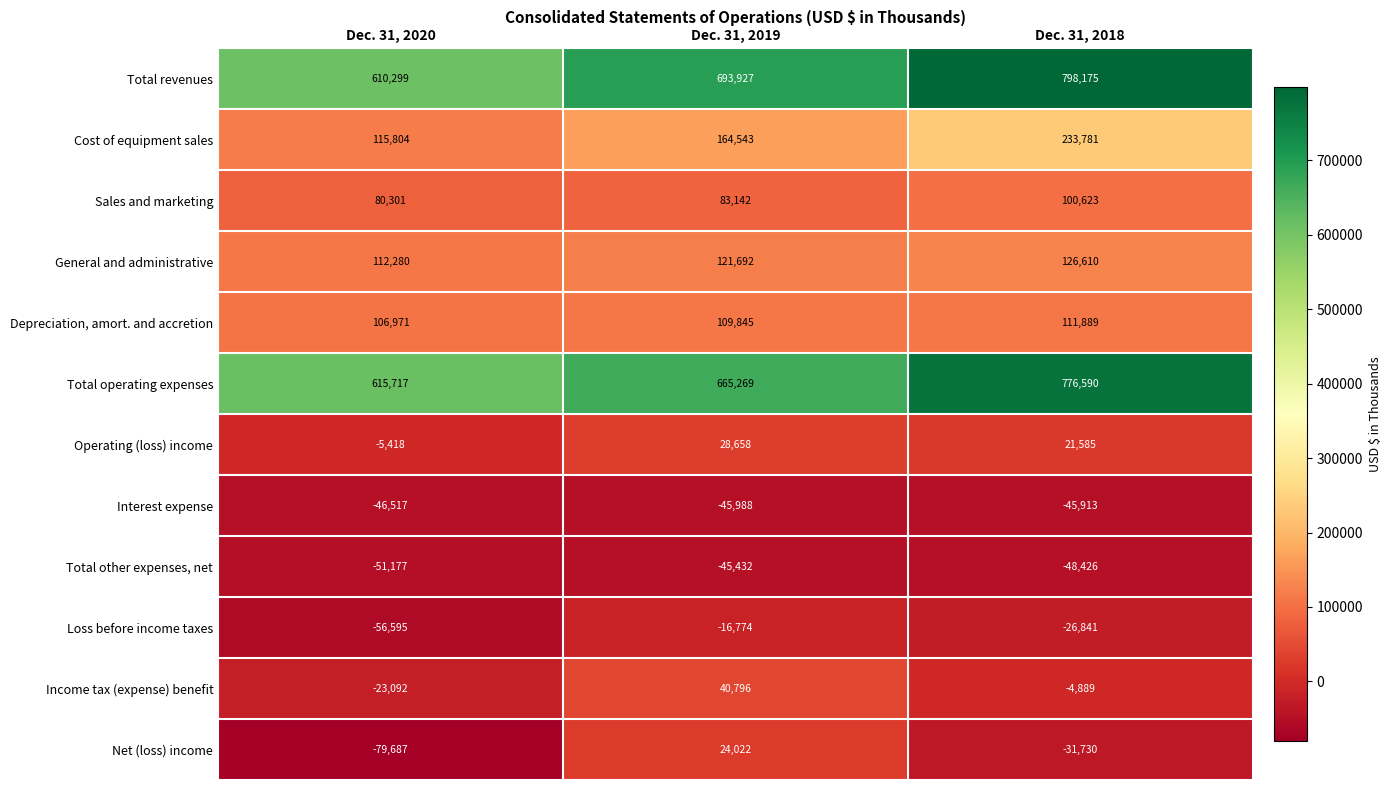

What is the sum of the Sales and marketing values at Dec. 31, 2020 and Dec. 31, 2019?

163443